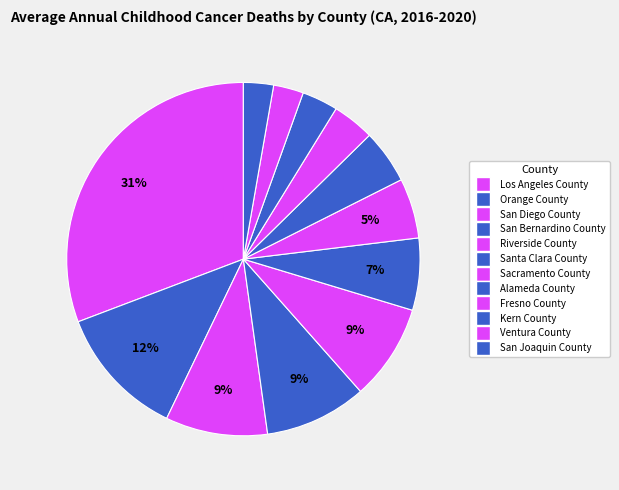

Count the number of slices in the pie.

12